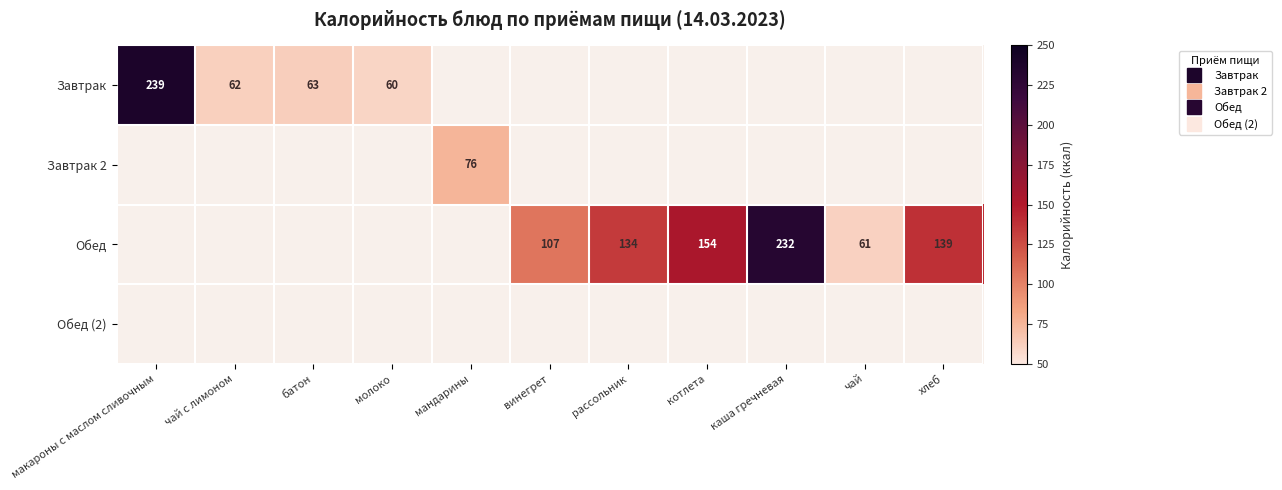

What is the average value of the Обед series?

75.2